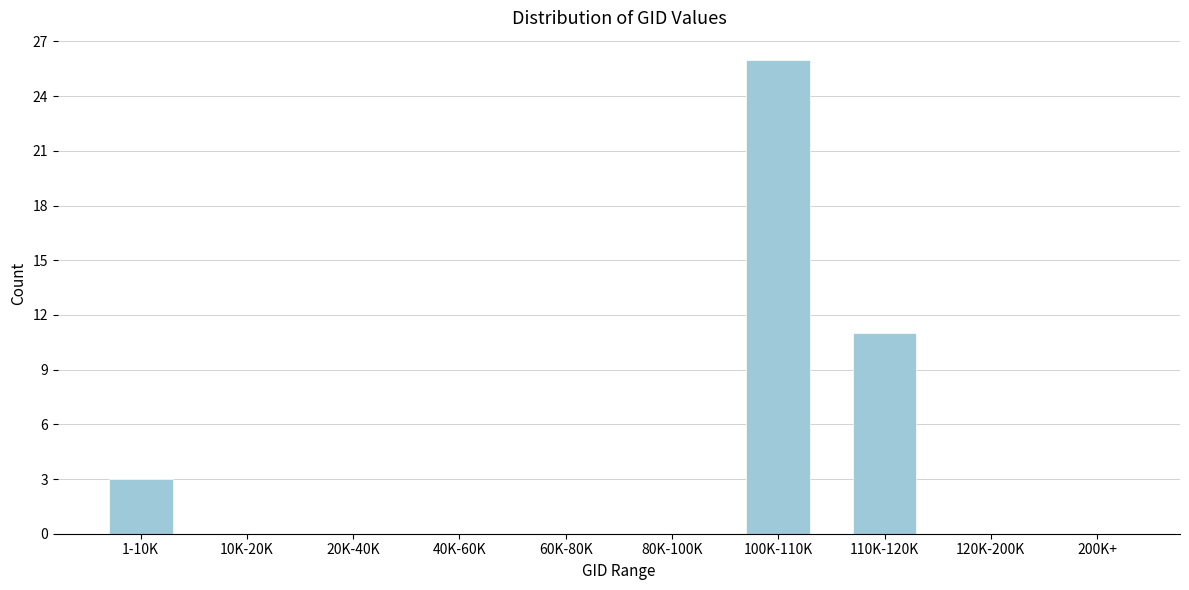

Reading left to right, extract all data points from this chart.

1-10K=3	10K-20K=0	20K-40K=0	40K-60K=0	60K-80K=0	80K-100K=0	100K-110K=26	110K-120K=11	120K-200K=0	200K+=0